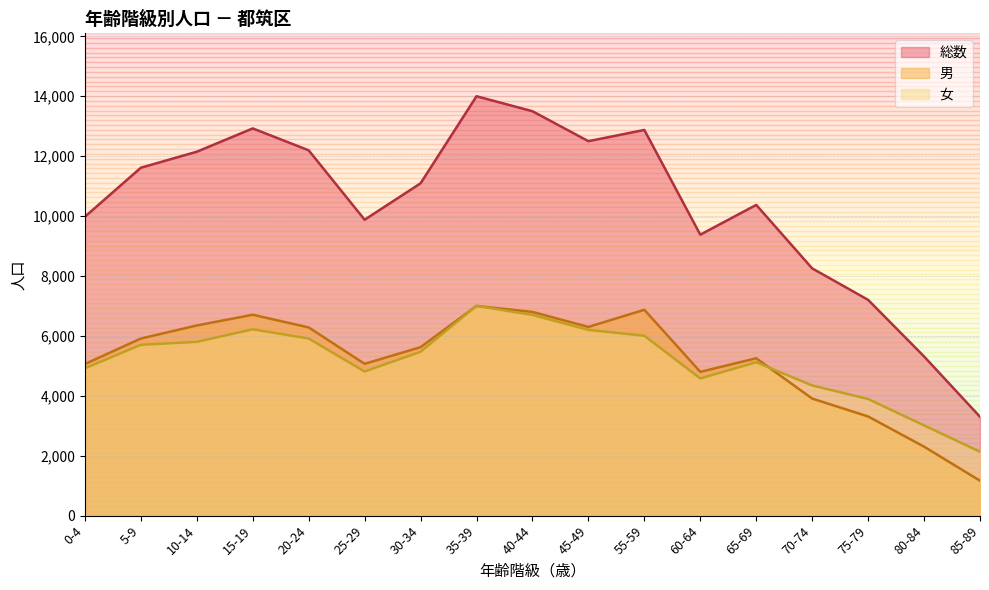

Which series has the largest range (max minus min)?

総数